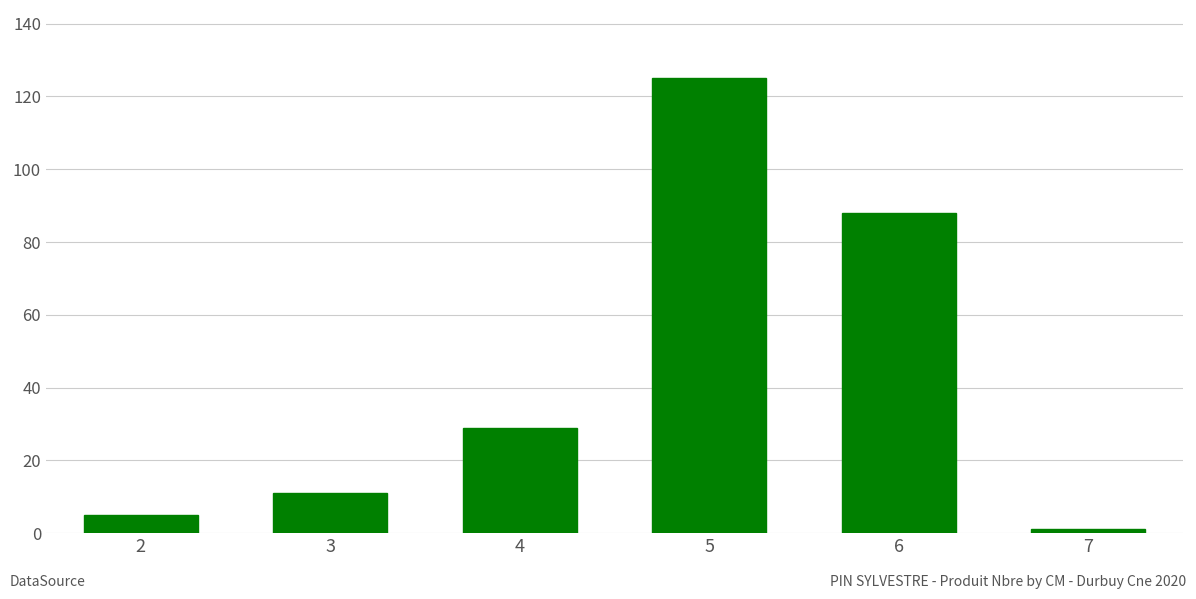

What is the change in value from 5 to 6?

-37